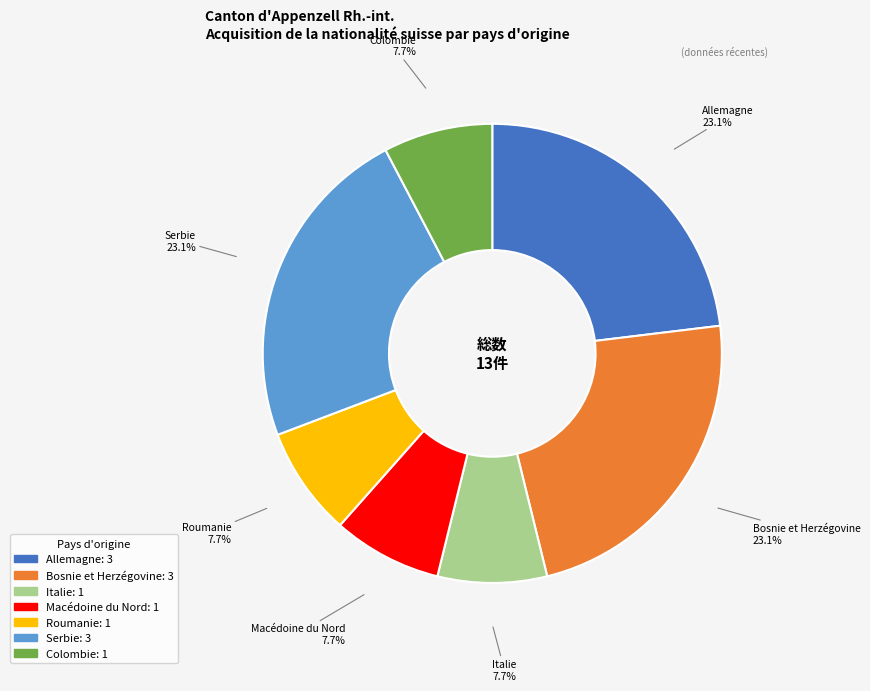

Is there any slice that represents more than half of the pie?

No